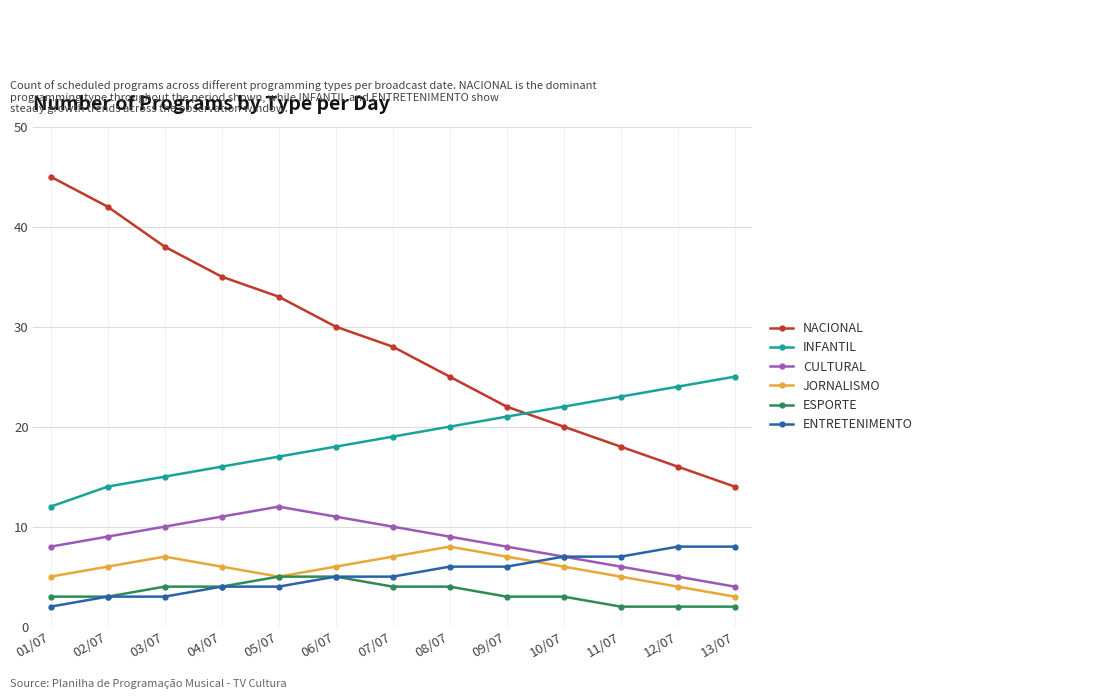

At how many categories does at least one series exceed 34?

4